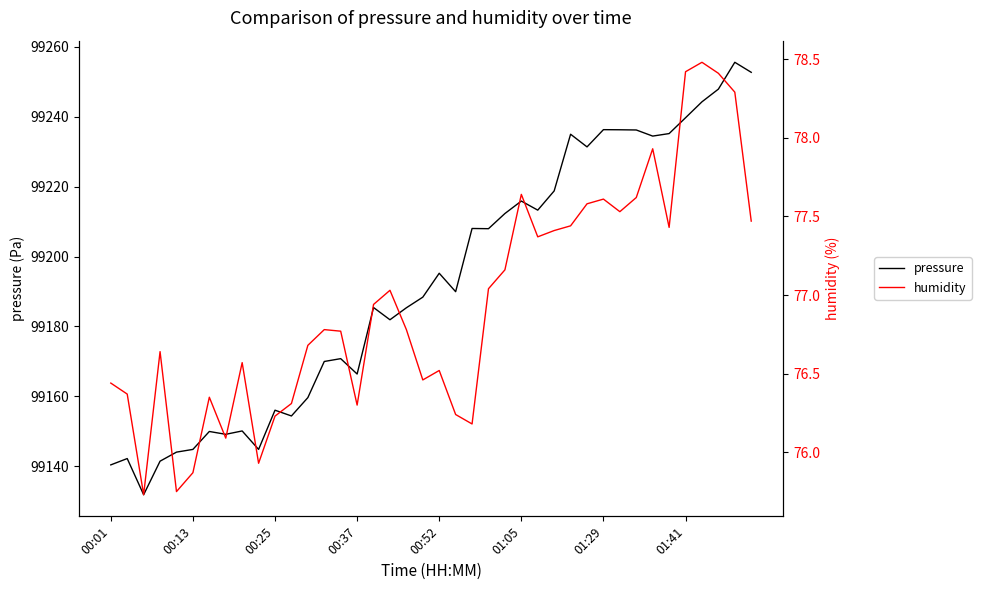

Is it true that pressure equals 99212.3 at 24?

True